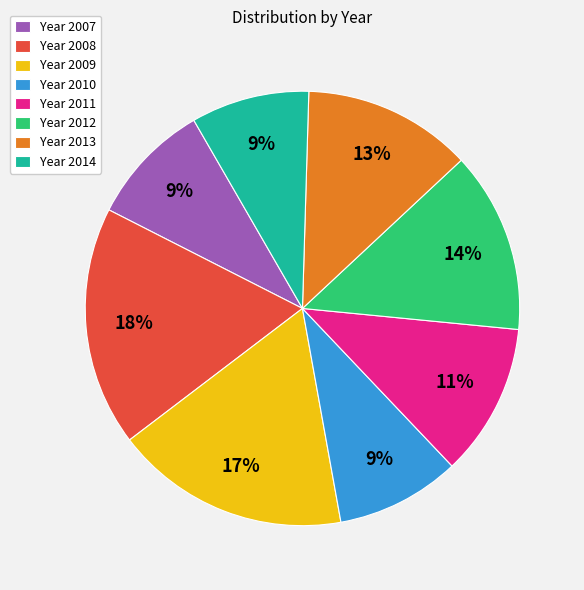

Does any single category account for the majority?

No